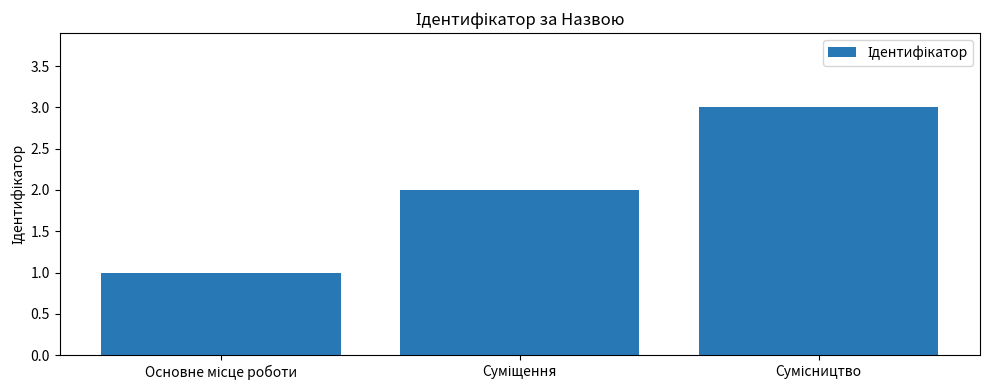

What is the sum of all values?

6